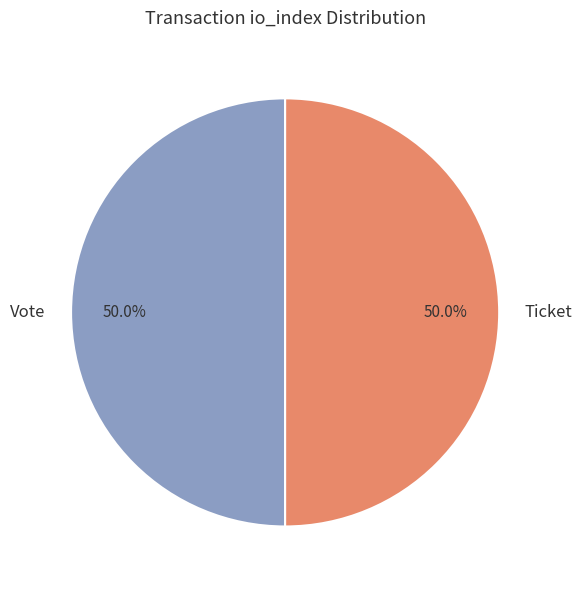

What percentage is NOT represented by Vote?

50.0%